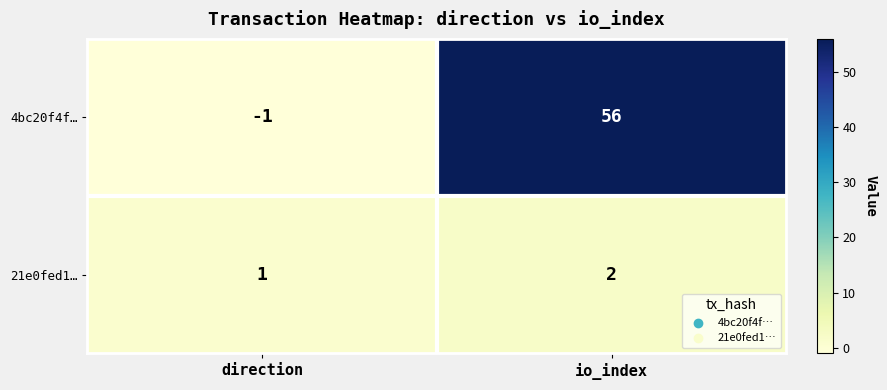

Which series has the largest total across all categories?

4bc20f4f…